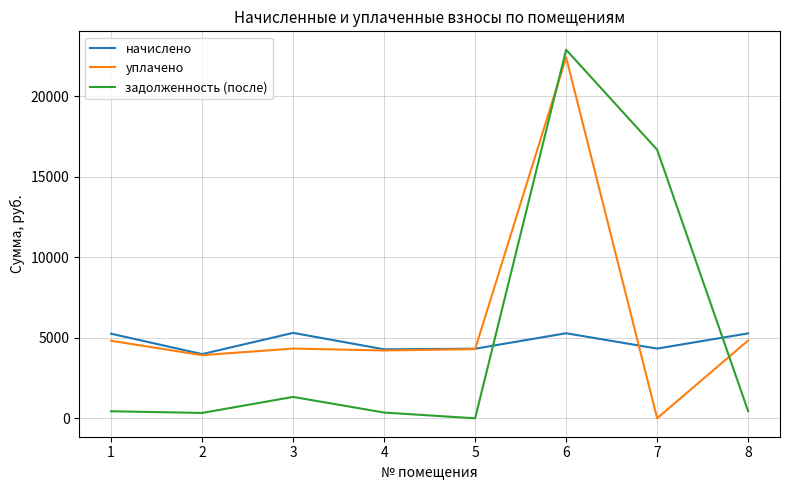

Is the value of задолженность (после) at 2 greater than the value of уплачено at 5?

No